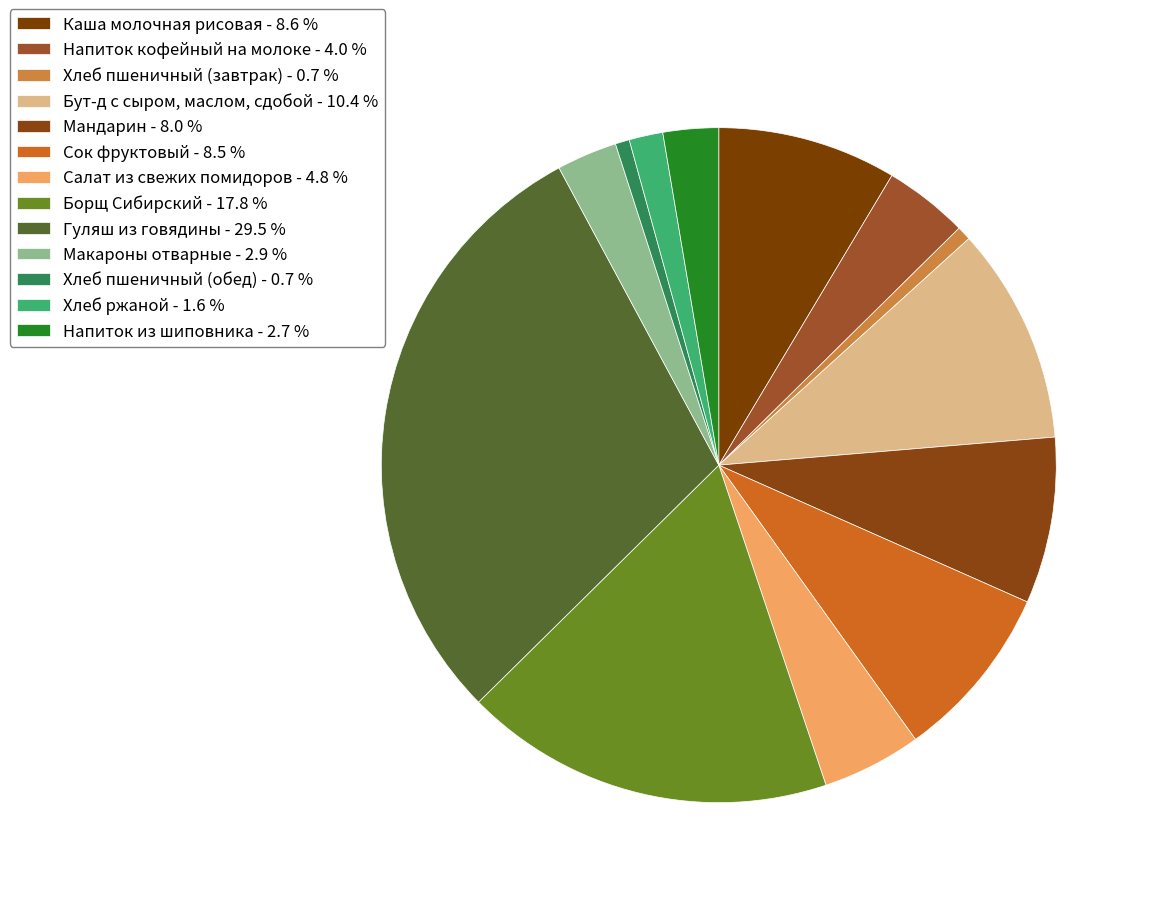

Is it true that Напиток из шиповника is 3% of the pie?

True